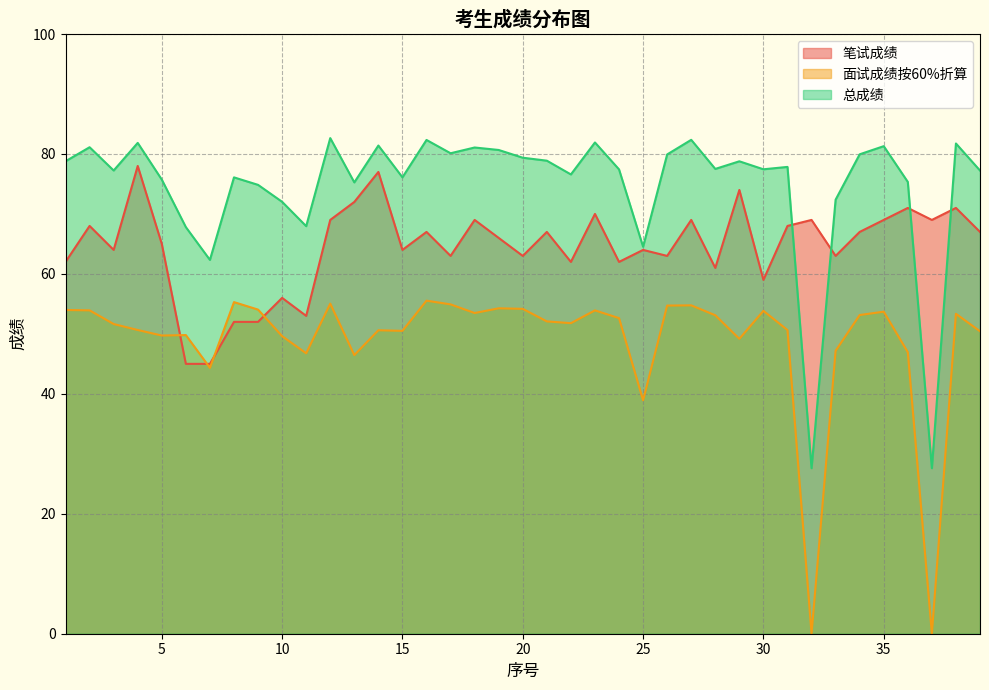

Which series has the largest total across all categories?

总成绩